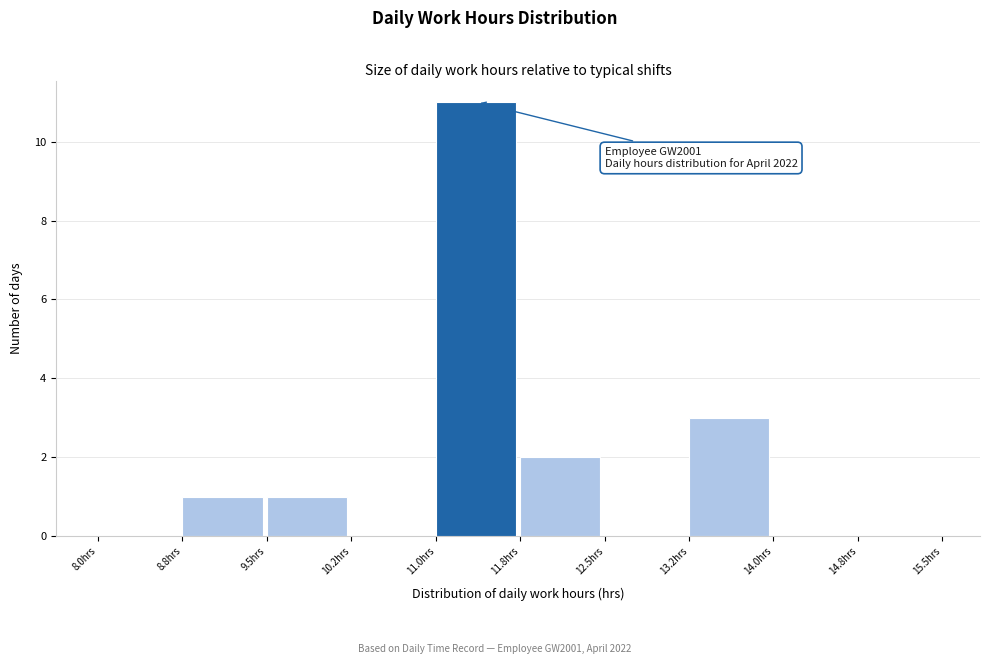

Which range on the x-axis has the tallest bar?

11.00 to 11.75